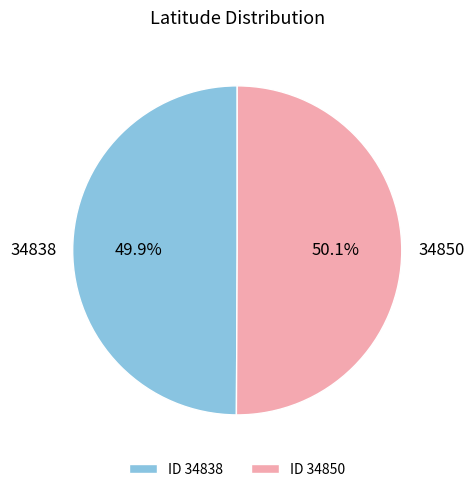

Approximately how many times larger is the value at 34850 compared to 34838?

1.0